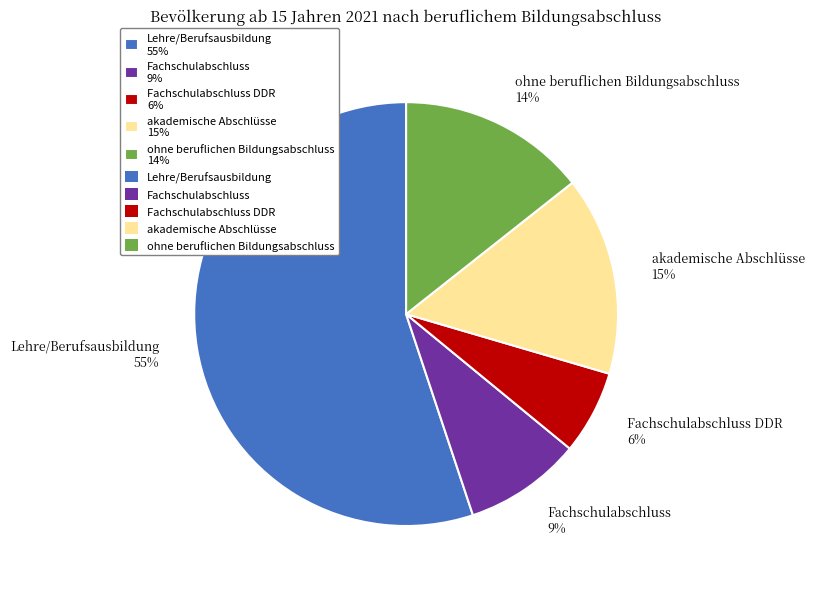

Which has a higher value, akademische Abschlüsse 15% or ohne beruflichen Bildungsabschluss 14%?

akademische Abschlüsse 15%